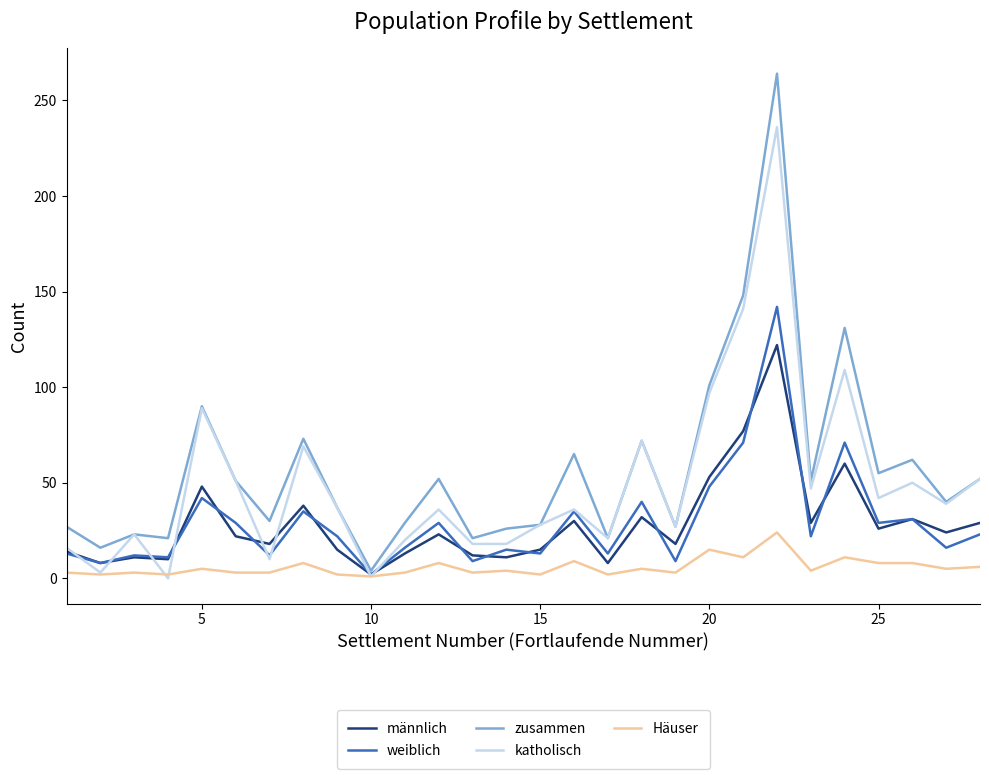

How many series are shown in this chart?

5